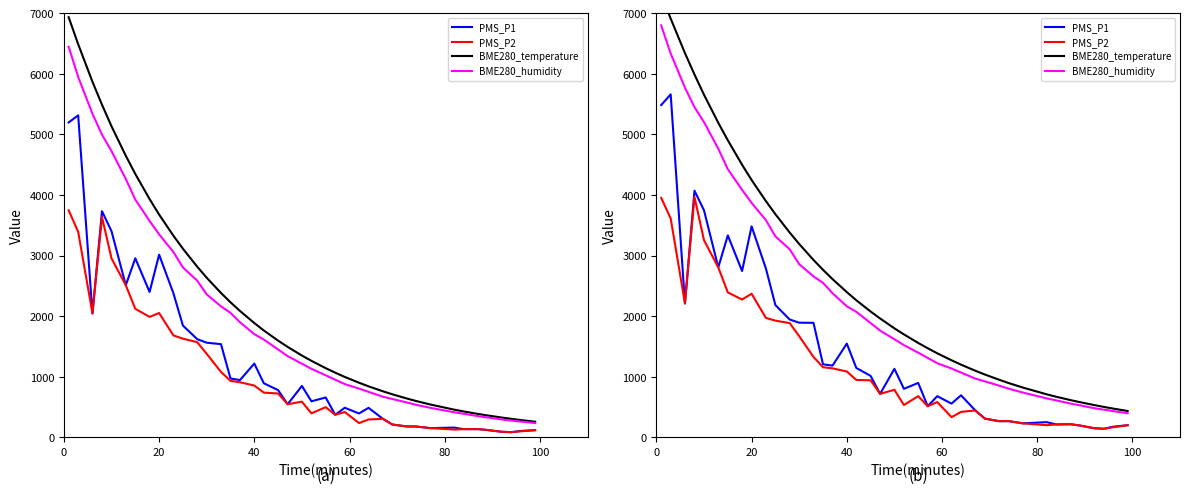

True or false: PMS_P2 and BME280_humidity intersect in this chart.

False